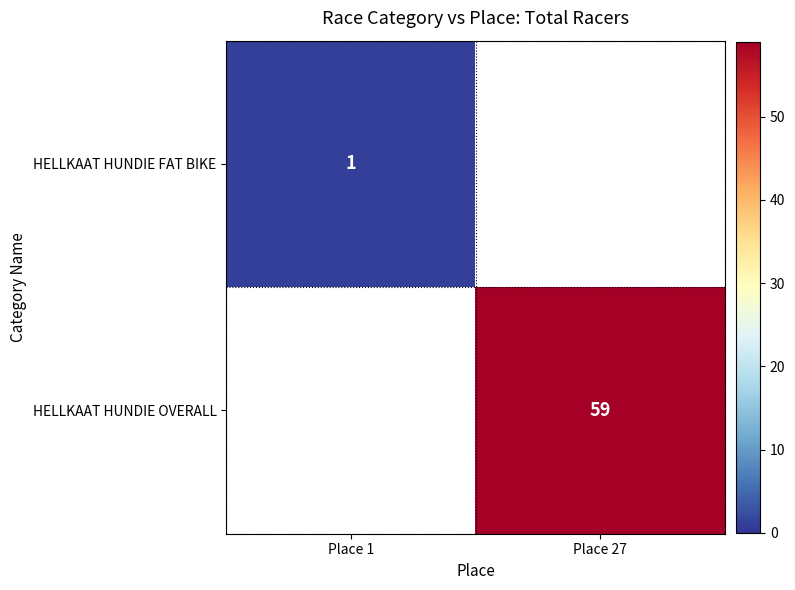

Is the value of HELLKAAT HUNDIE OVERALL at Place 27 greater than the value of HELLKAAT HUNDIE FAT BIKE at Place 1?

Yes